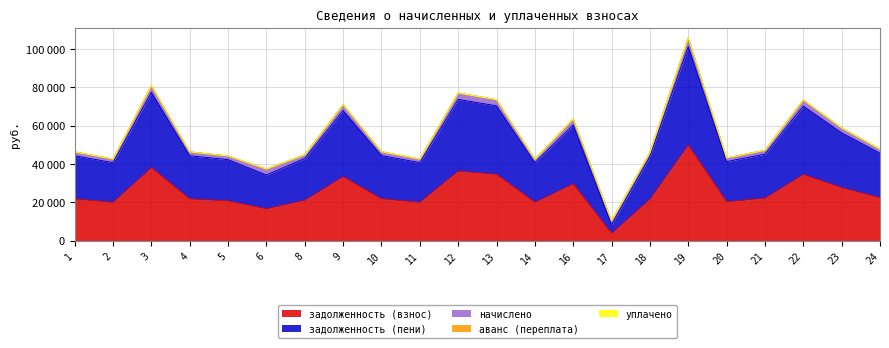

Is it true that задолженность (взнос) equals 34558.1 at 22?

True